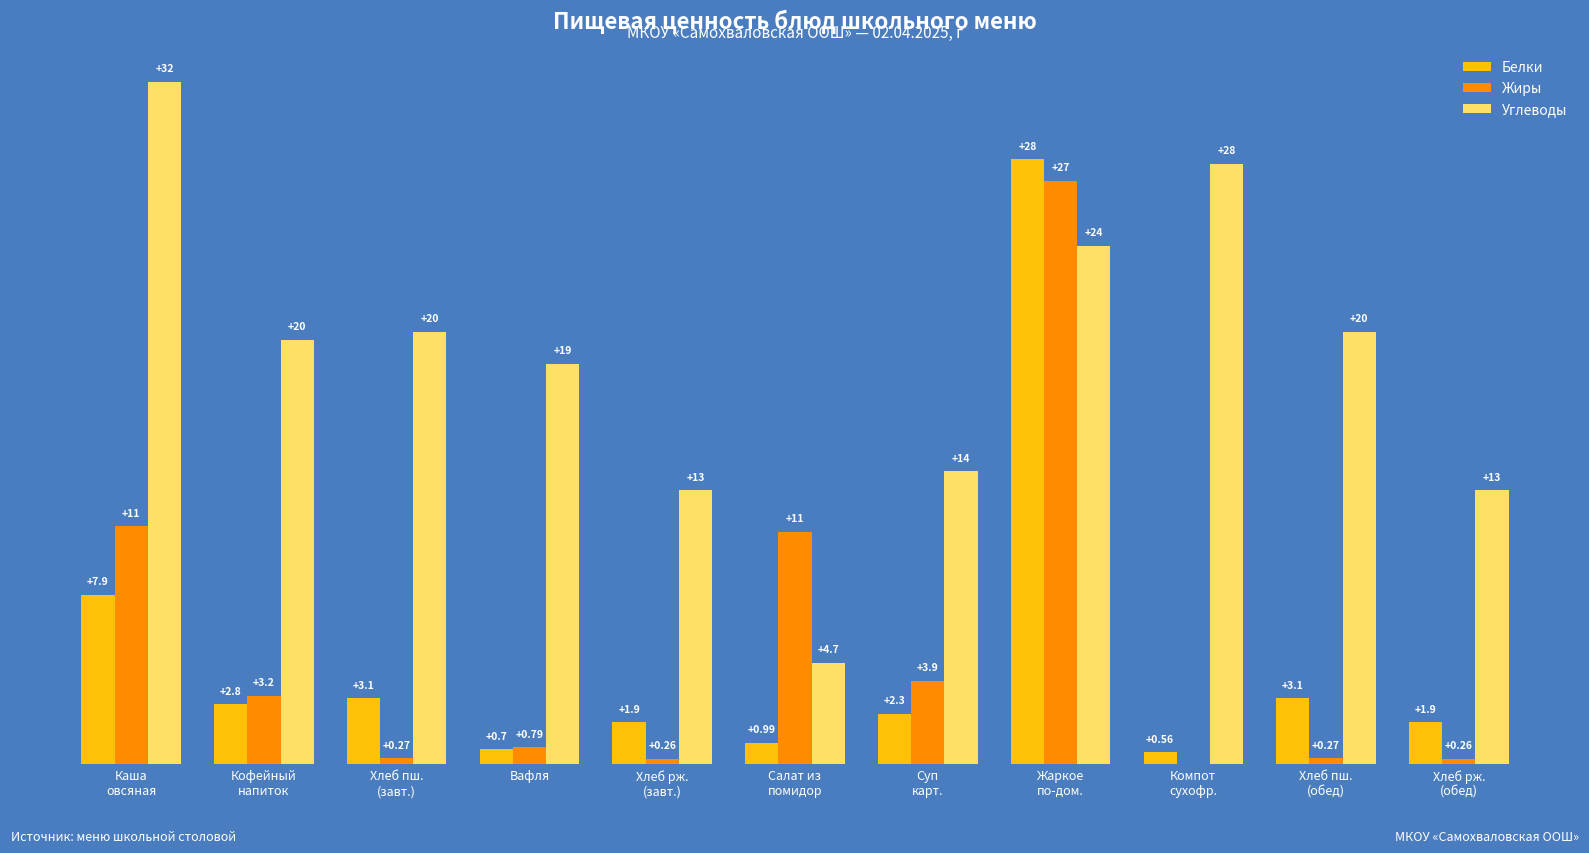

Between Хлеб пш.
(завт.) and Суп
карт., which series saw the biggest shift?

Углеводы